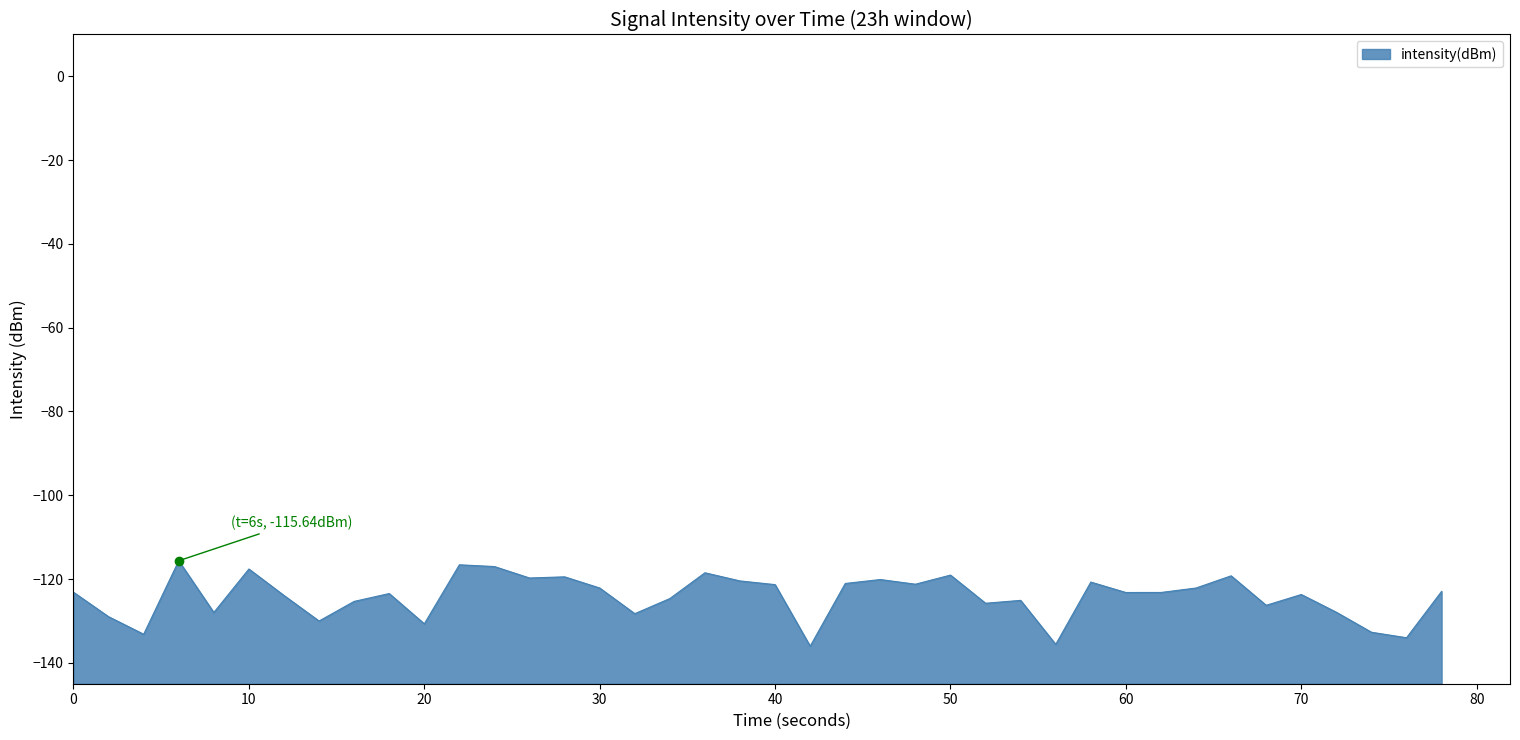

Is it true that the value at 10 is -44.5?

False